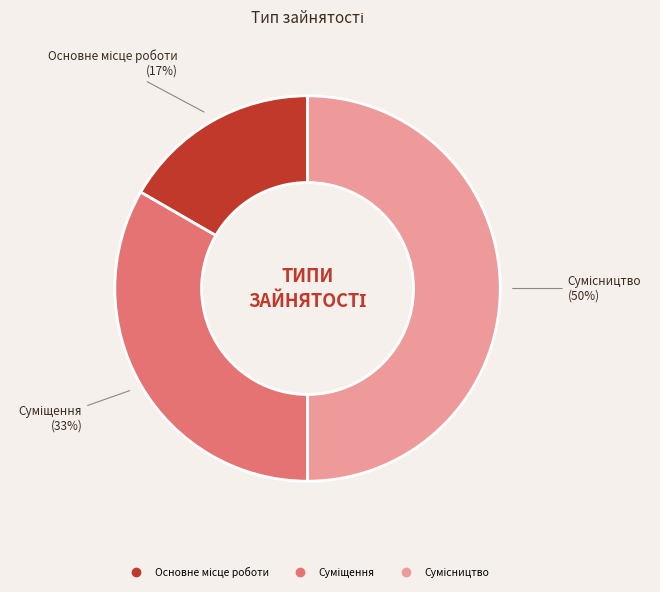

To the nearest percent, what is the difference between the largest and smallest slice percentages?

33%